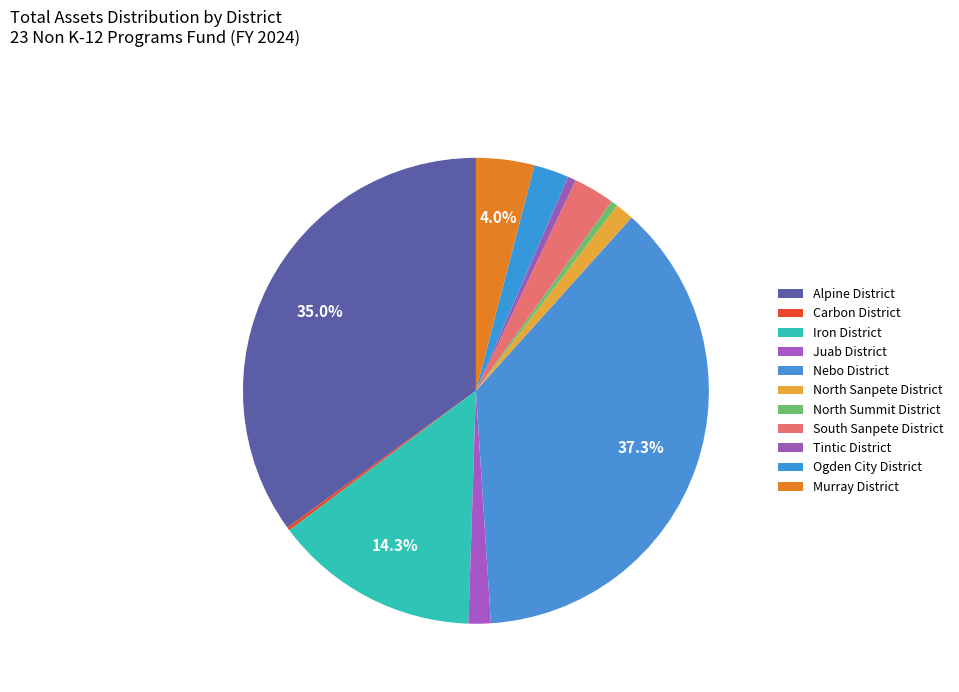

To the nearest percent, what is the combined percentage of Juab District and North Summit District?

2%